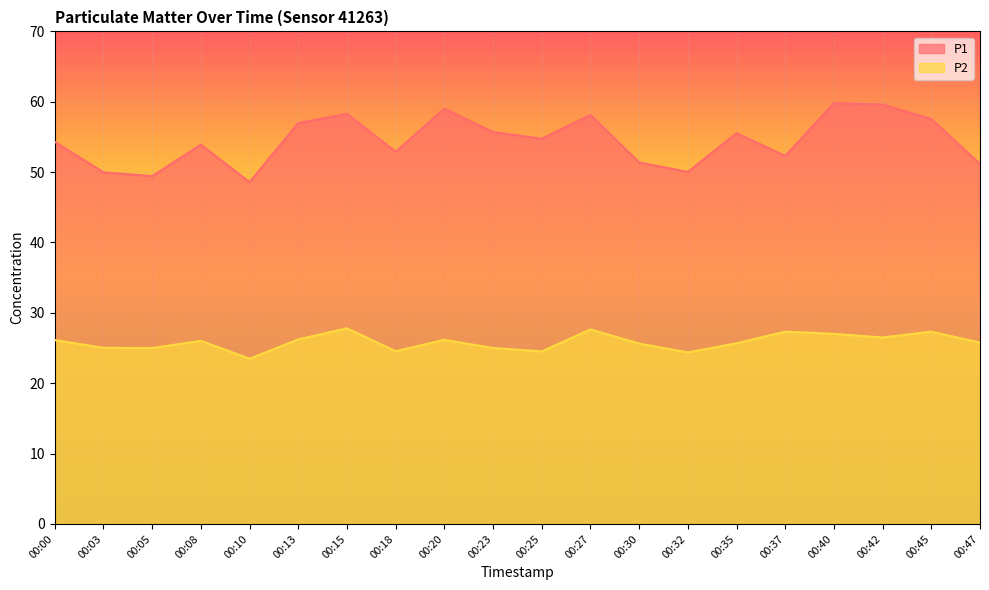

At 00:37, list the series in order from largest to smallest.

P1, P2